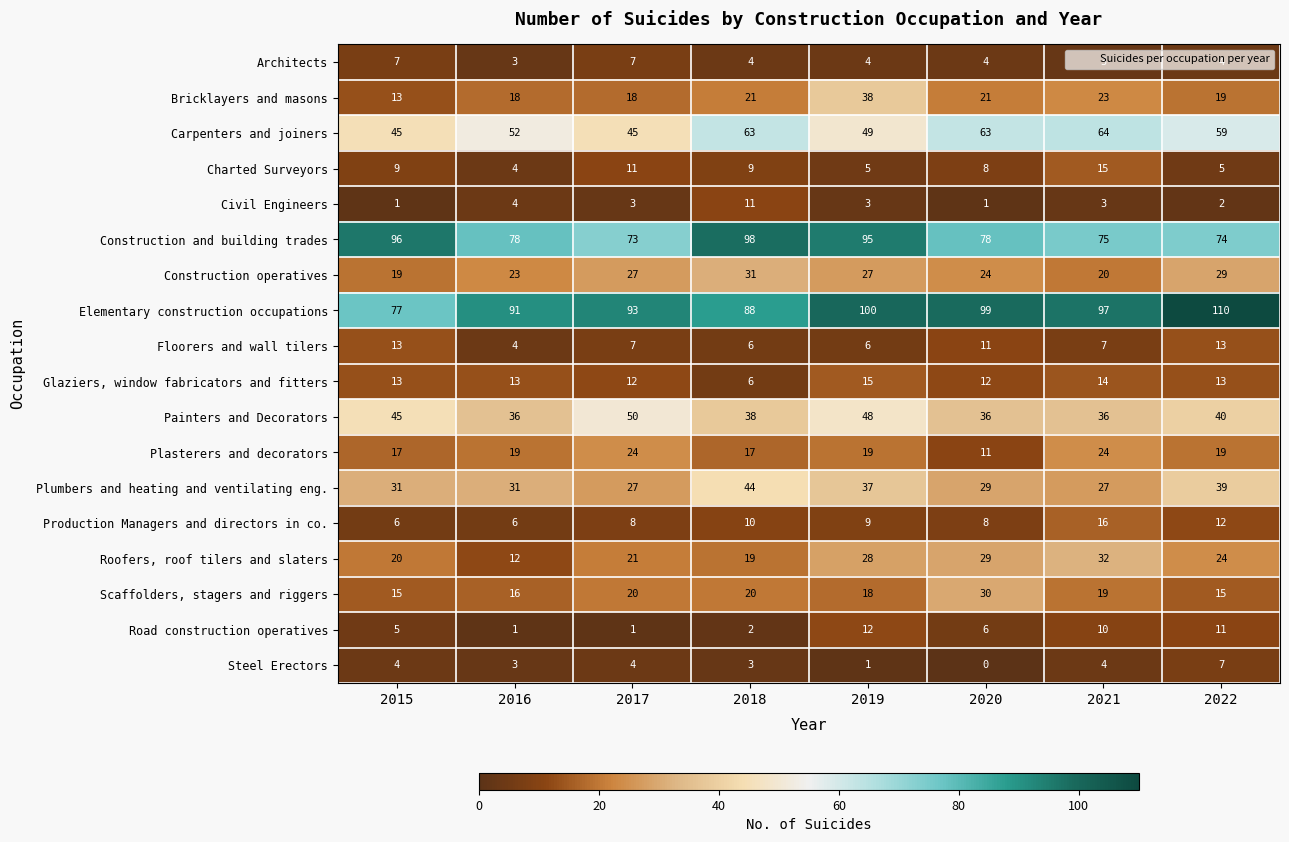

What is the average value of the Construction and building trades series?

83